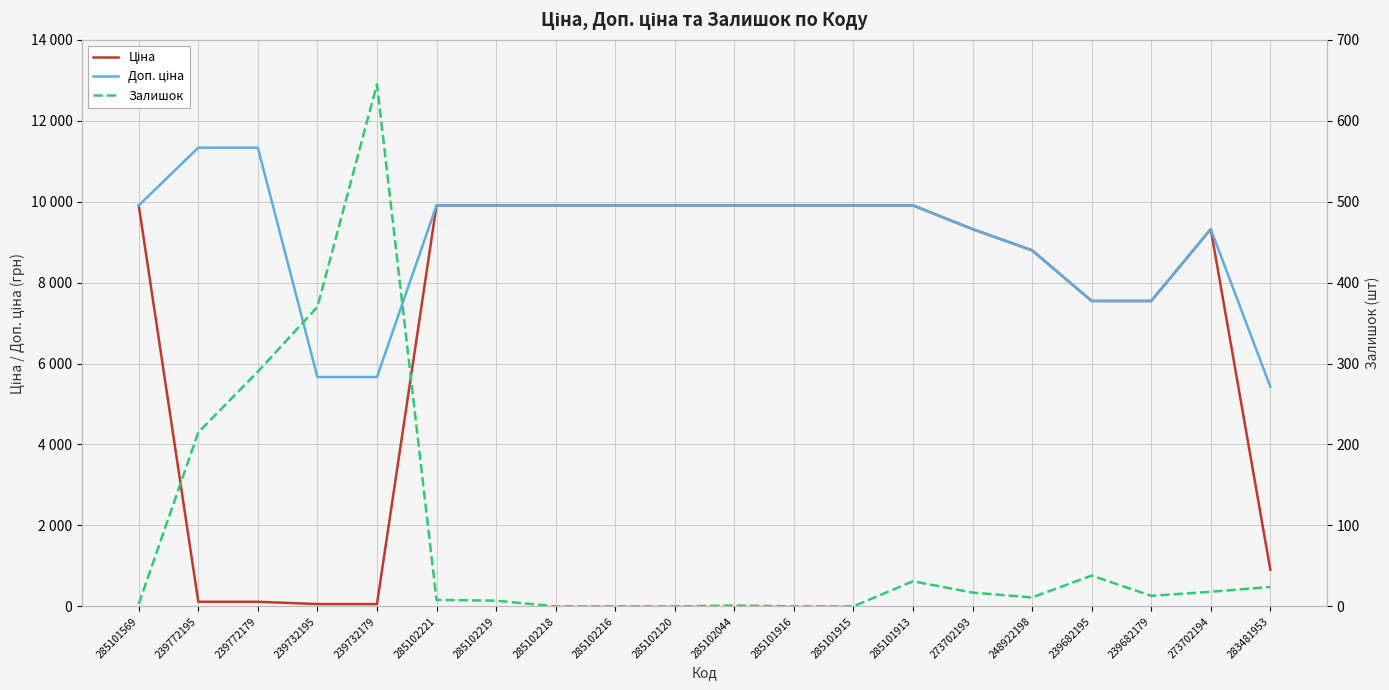

What is the spread (max minus min) of values at 239732195?

5610.3